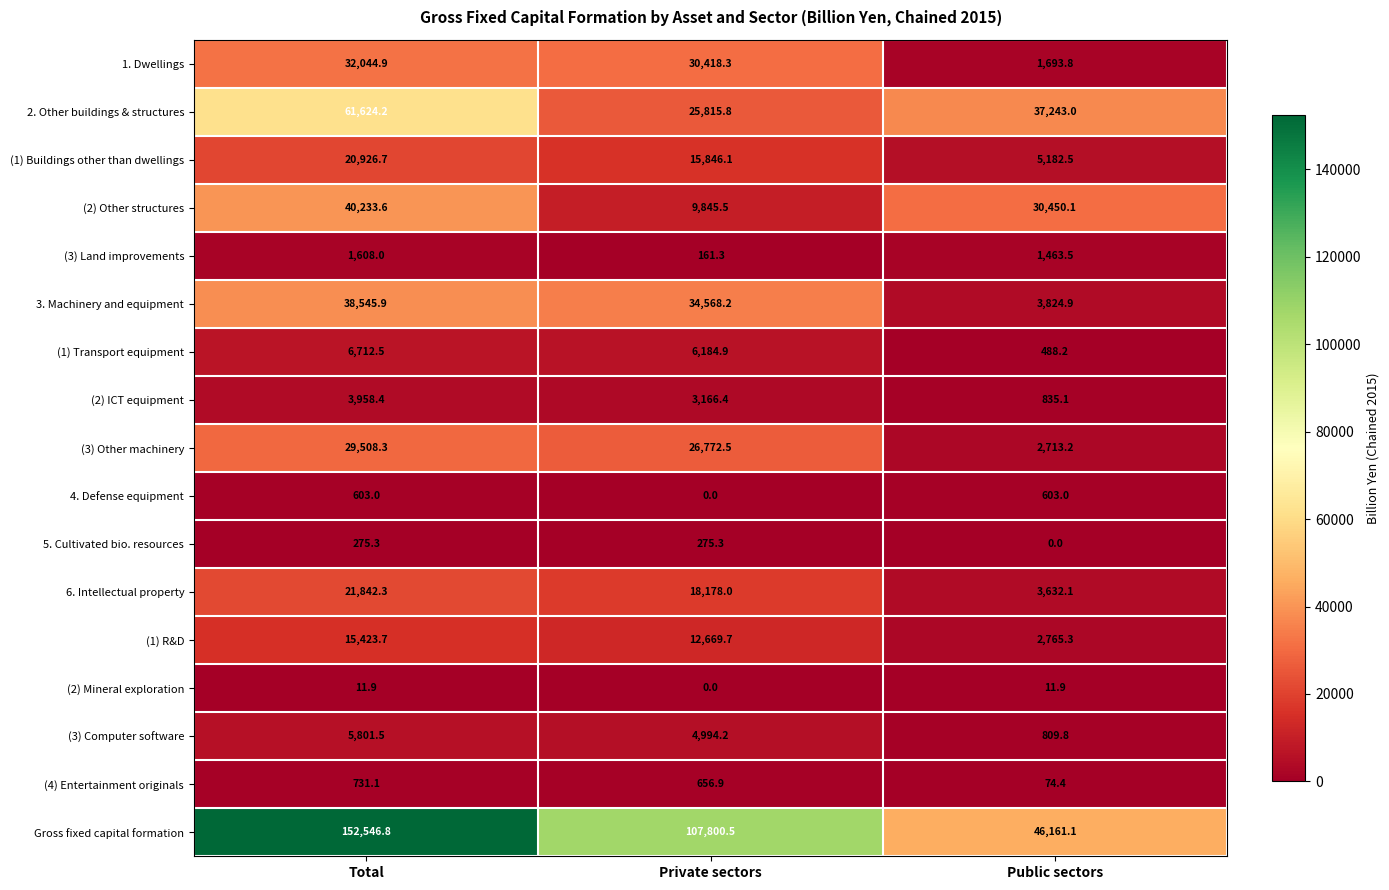

What is the average value of the (3) Computer software series?

3868.5